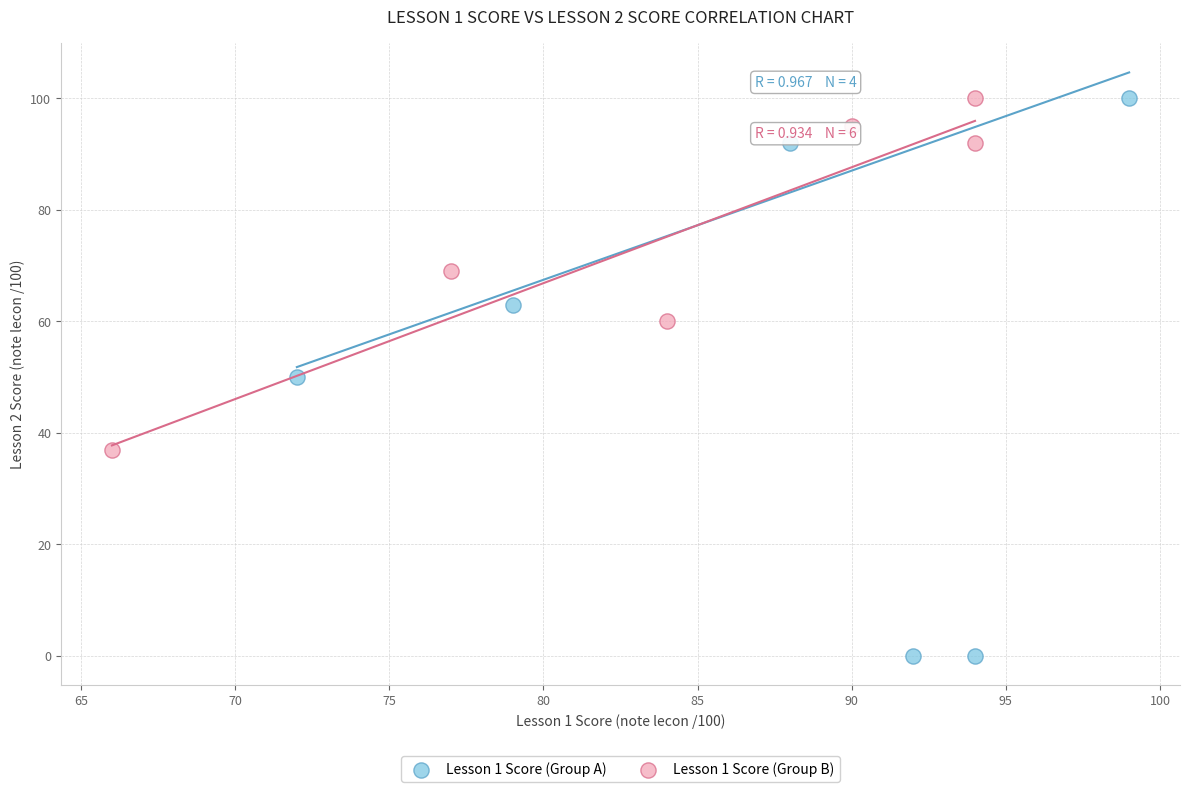

Which series has the largest Y range (max minus min)?

Lesson 1 Score (Group A)